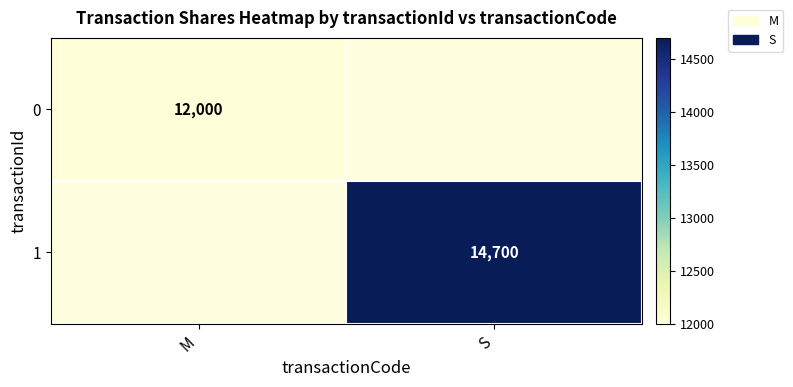

Count the number of data series in this chart.

2